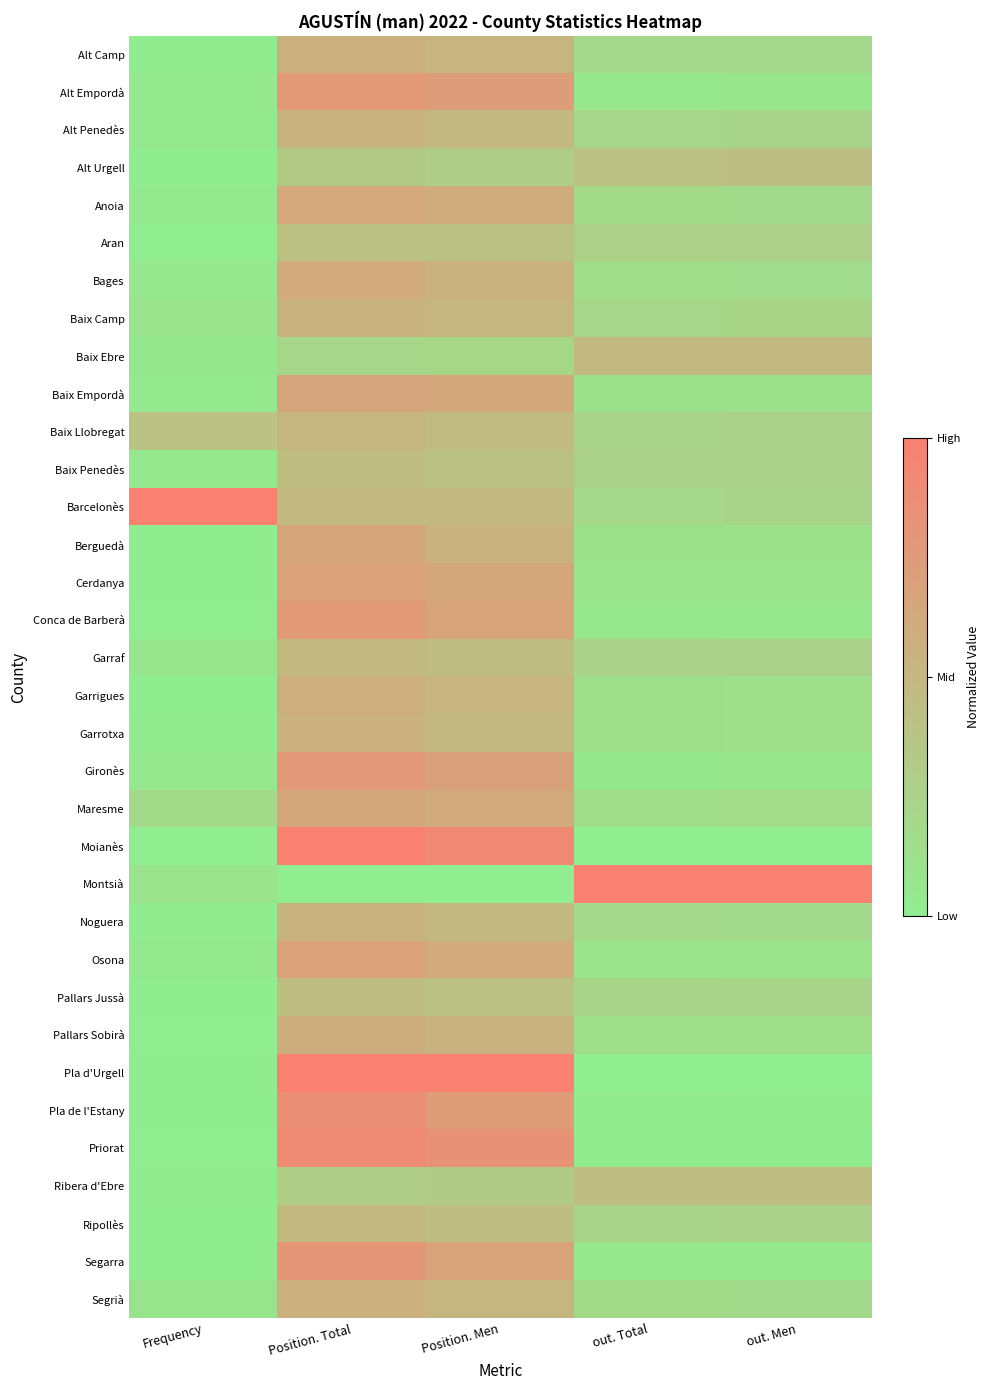

Reading left to right, list all the values displayed in this chart.

Alt Camp: Frequency=0.0	Position. Total=0.6	Position. Men=0.5	out. Total=0.2	out. Men=0.2
Alt Empordà: Frequency=0.0	Position. Total=0.8	Position. Men=0.7	out. Total=0.1	out. Men=0.1
Alt Penedès: Frequency=0.0	Position. Total=0.5	Position. Men=0.5	out. Total=0.2	out. Men=0.2
Alt Urgell: Frequency=0.0	Position. Total=0.3	Position. Men=0.3	out. Total=0.4	out. Men=0.4
Anoia: Frequency=0.0	Position. Total=0.6	Position. Men=0.6	out. Total=0.2	out. Men=0.2
Aran: Frequency=0.0	Position. Total=0.4	Position. Men=0.4	out. Total=0.3	out. Men=0.3
Bages: Frequency=0.1	Position. Total=0.6	Position. Men=0.5	out. Total=0.1	out. Men=0.2
Baix Camp: Frequency=0.1	Position. Total=0.5	Position. Men=0.5	out. Total=0.2	out. Men=0.2
Baix Ebre: Frequency=0.1	Position. Total=0.2	Position. Men=0.2	out. Total=0.5	out. Men=0.5
Baix Empordà: Frequency=0.0	Position. Total=0.7	Position. Men=0.6	out. Total=0.1	out. Men=0.1
Baix Llobregat: Frequency=0.4	Position. Total=0.5	Position. Men=0.5	out. Total=0.2	out. Men=0.3
Baix Penedès: Frequency=0.1	Position. Total=0.4	Position. Men=0.4	out. Total=0.3	out. Men=0.3
Barcelonès: Frequency=1.0	Position. Total=0.5	Position. Men=0.5	out. Total=0.2	out. Men=0.2
Berguedà: Frequency=0.0	Position. Total=0.7	Position. Men=0.5	out. Total=0.1	out. Men=0.1
Cerdanya: Frequency=0.0	Position. Total=0.7	Position. Men=0.6	out. Total=0.1	out. Men=0.1
Conca de Barberà: Frequency=0.0	Position. Total=0.8	Position. Men=0.7	out. Total=0.1	out. Men=0.1
Garraf: Frequency=0.1	Position. Total=0.5	Position. Men=0.5	out. Total=0.2	out. Men=0.3
Garrigues: Frequency=0.0	Position. Total=0.6	Position. Men=0.5	out. Total=0.1	out. Men=0.1
Garrotxa: Frequency=0.0	Position. Total=0.5	Position. Men=0.5	out. Total=0.1	out. Men=0.1
Gironès: Frequency=0.1	Position. Total=0.8	Position. Men=0.7	out. Total=0.1	out. Men=0.1
Maresme: Frequency=0.2	Position. Total=0.6	Position. Men=0.6	out. Total=0.2	out. Men=0.2
Moianès: Frequency=0.0	Position. Total=1.0	Position. Men=0.9	out. Total=0.0	out. Men=0.0
Montsià: Frequency=0.1	Position. Total=0.0	Position. Men=0.0	out. Total=1.0	out. Men=1.0
Noguera: Frequency=0.0	Position. Total=0.5	Position. Men=0.5	out. Total=0.2	out. Men=0.2
Osona: Frequency=0.0	Position. Total=0.7	Position. Men=0.6	out. Total=0.1	out. Men=0.1
Pallars Jussà: Frequency=0.0	Position. Total=0.4	Position. Men=0.4	out. Total=0.2	out. Men=0.2
Pallars Sobirà: Frequency=0.0	Position. Total=0.6	Position. Men=0.5	out. Total=0.1	out. Men=0.1
Pla d'Urgell: Frequency=0.0	Position. Total=1.0	Position. Men=1.0	out. Total=0.0	out. Men=0.0
Pla de l'Estany: Frequency=0.0	Position. Total=0.9	Position. Men=0.7	out. Total=0.0	out. Men=0.0
Priorat: Frequency=0.0	Position. Total=0.9	Position. Men=0.8	out. Total=0.0	out. Men=0.0
Ribera d'Ebre: Frequency=0.0	Position. Total=0.3	Position. Men=0.3	out. Total=0.4	out. Men=0.4
Ripollès: Frequency=0.0	Position. Total=0.5	Position. Men=0.4	out. Total=0.2	out. Men=0.3
Segarra: Frequency=0.0	Position. Total=0.8	Position. Men=0.7	out. Total=0.1	out. Men=0.1
Segrià: Frequency=0.1	Position. Total=0.6	Position. Men=0.5	out. Total=0.2	out. Men=0.2